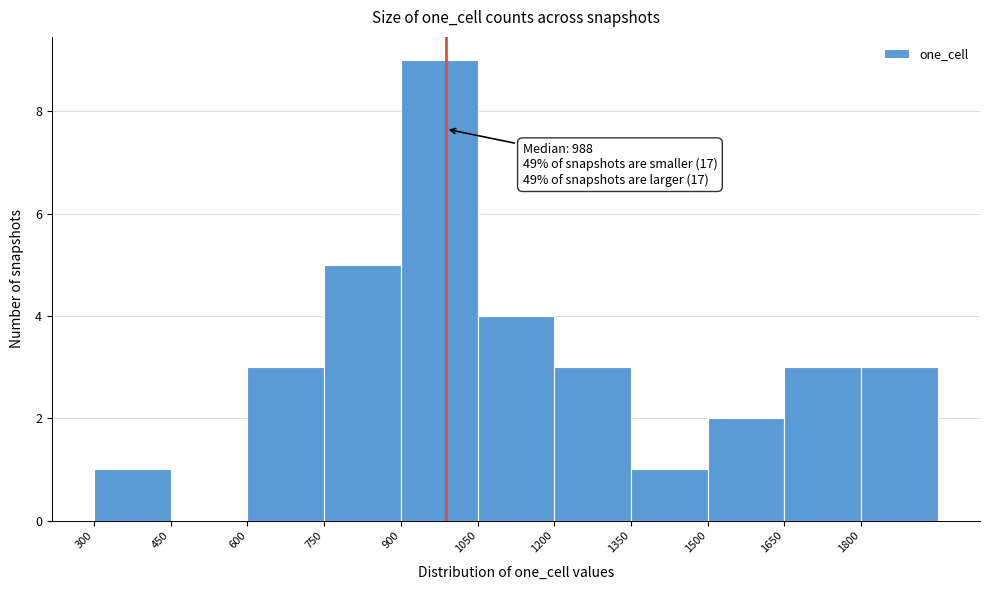

Which range on the x-axis has the tallest bar?

900 to 1050